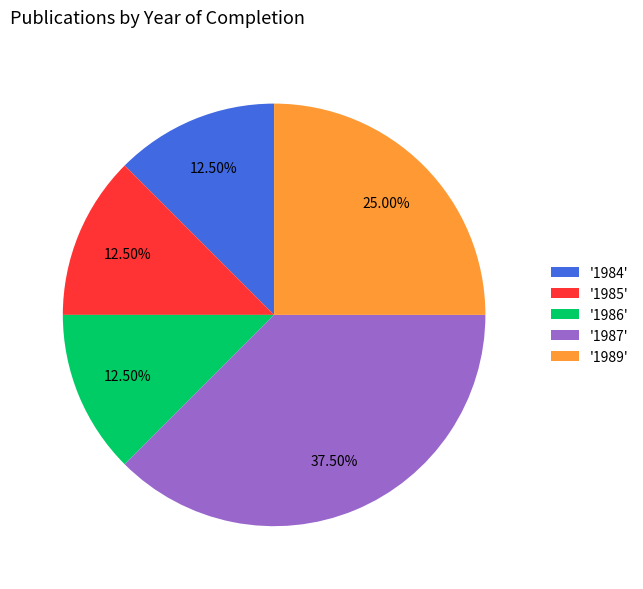

Is the sum of '1985' and '1984' greater than half?

No